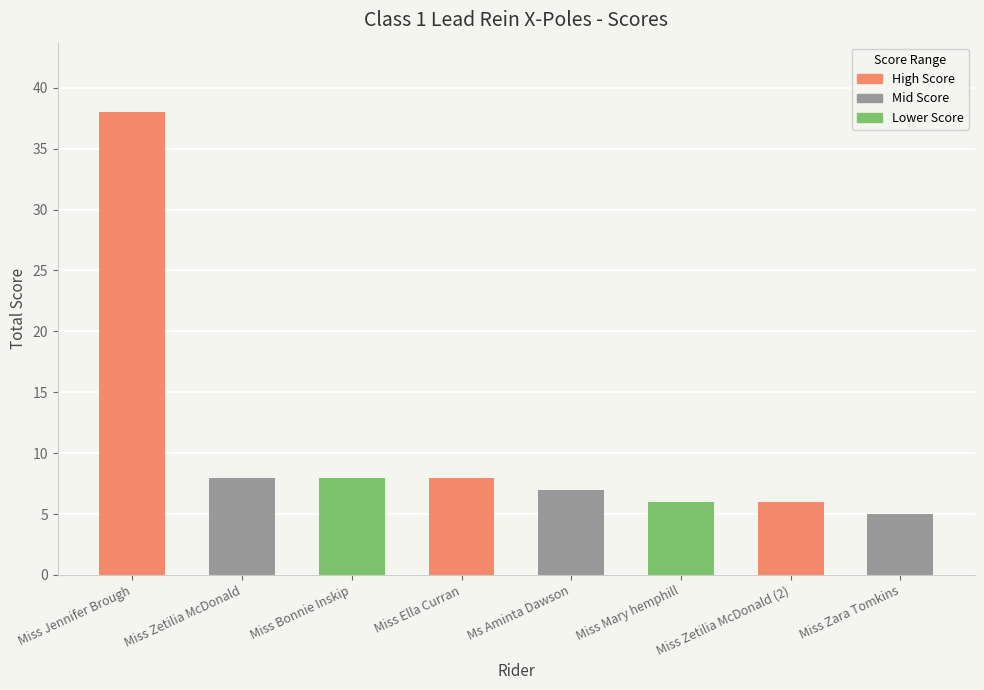

What is the difference between the second highest and second lowest values?

2